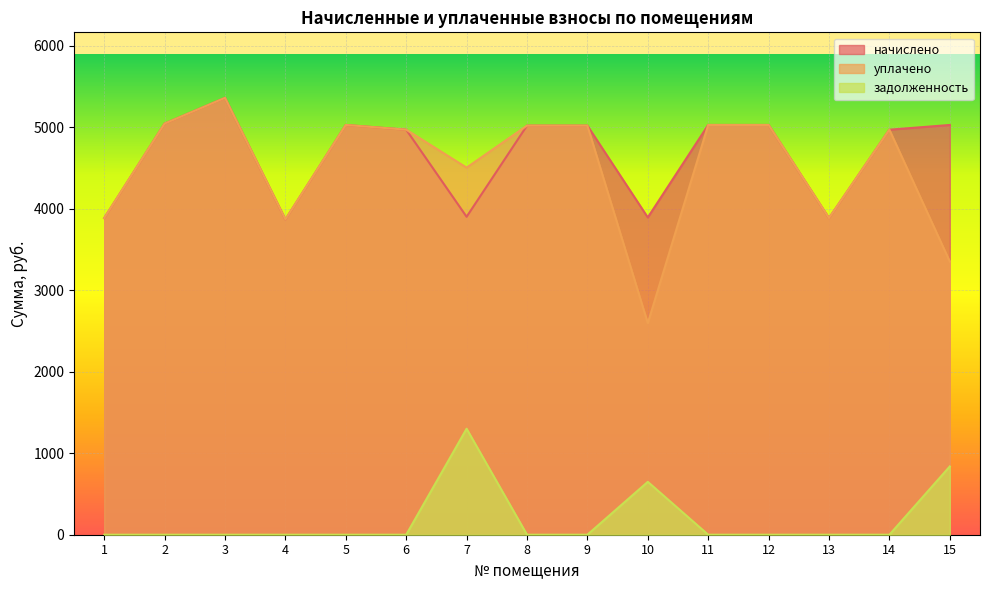

Read the начислено value at 8.

5017.7